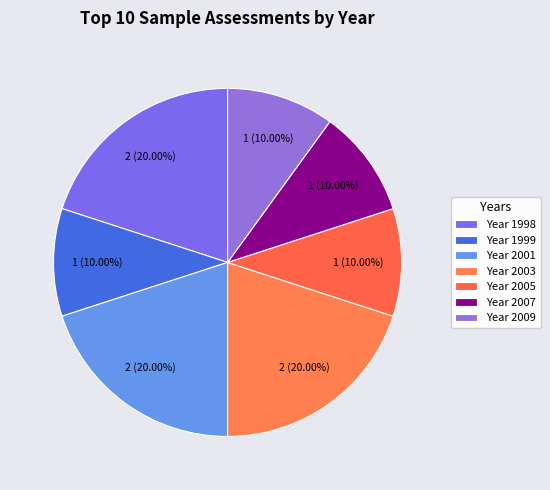

How many slices are in this pie chart?

7